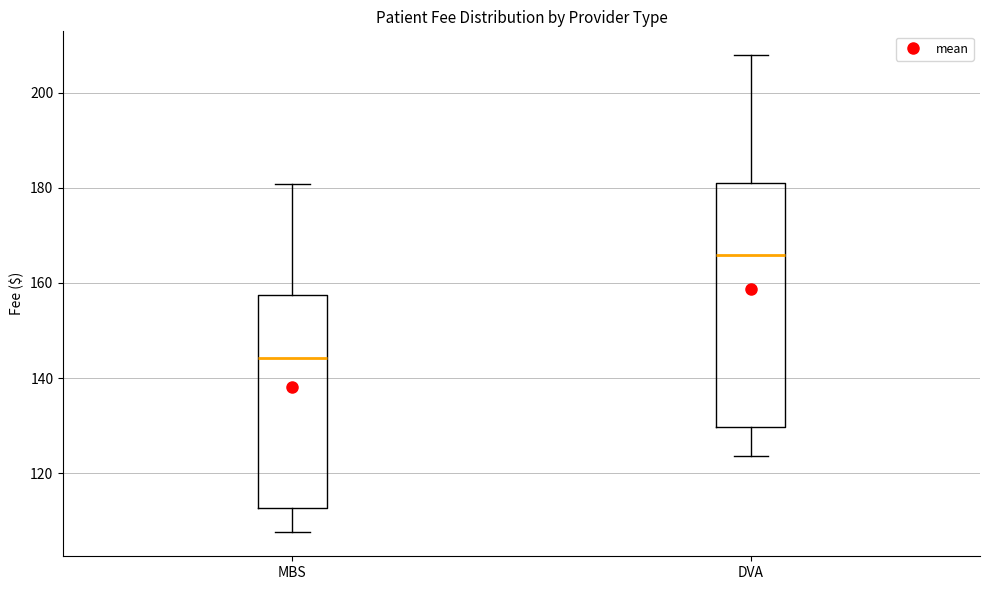

Where does the median line of the box for MBS sit on the y-axis? The values are not printed on the chart, so give them approximately, as read against the axis.

144